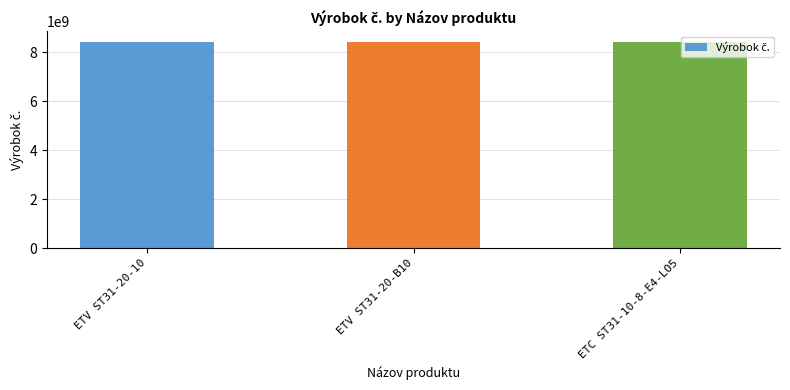

What is the difference between the values at ETC ST31-10-8-E4-LO5 and ETV ST31-20-10?

30318